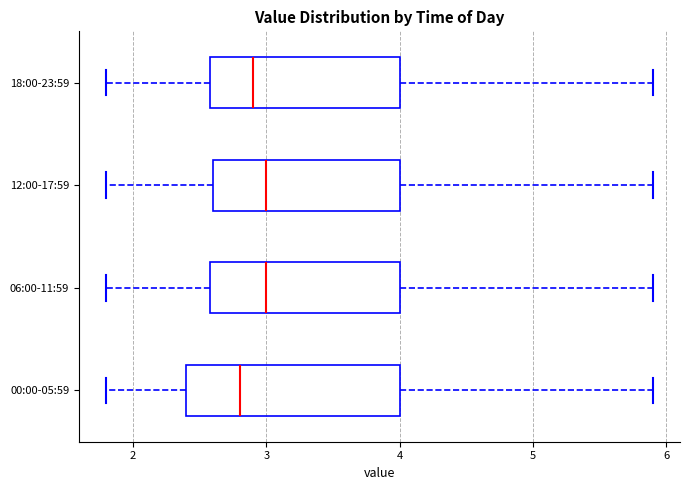

Reading bottom to top, transcribe this box plot: for each box, give where its median line is, the range the box spans, and where its two whiskers end, as read against the x-axis. The values are not printed on the chart, so give them approximately, as read against the axis.

00:00-05:59: median 2.8, box 2.4 to 4.0, whiskers 1.8 to 5.9
06:00-11:59: median 3.0, box 2.6 to 4.0, whiskers 1.8 to 5.9
12:00-17:59: median 3.0, box 2.6 to 4.0, whiskers 1.8 to 5.9
18:00-23:59: median 2.9, box 2.6 to 4.0, whiskers 1.8 to 5.9